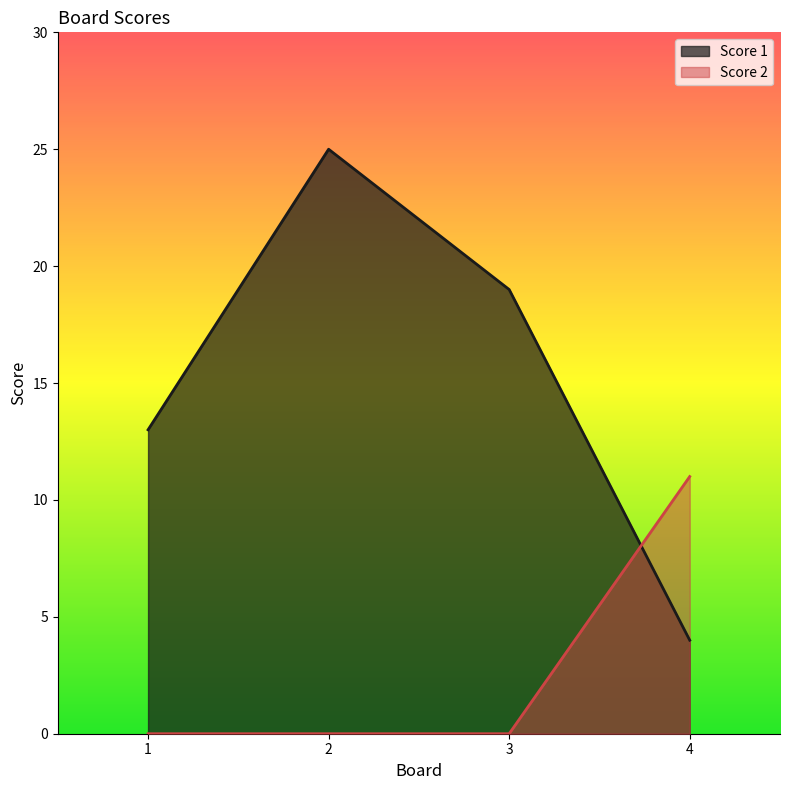

List the labels in order of Score 1 value, smallest first.

4, 1, 3, 2